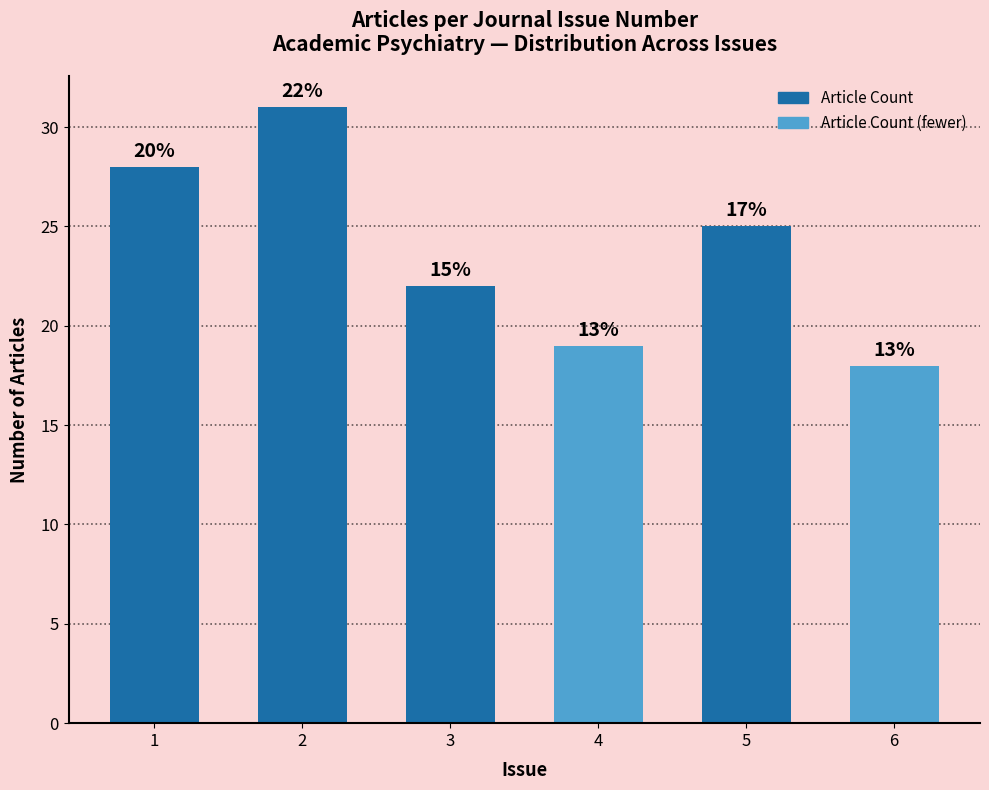

How many bars are there in total?

6